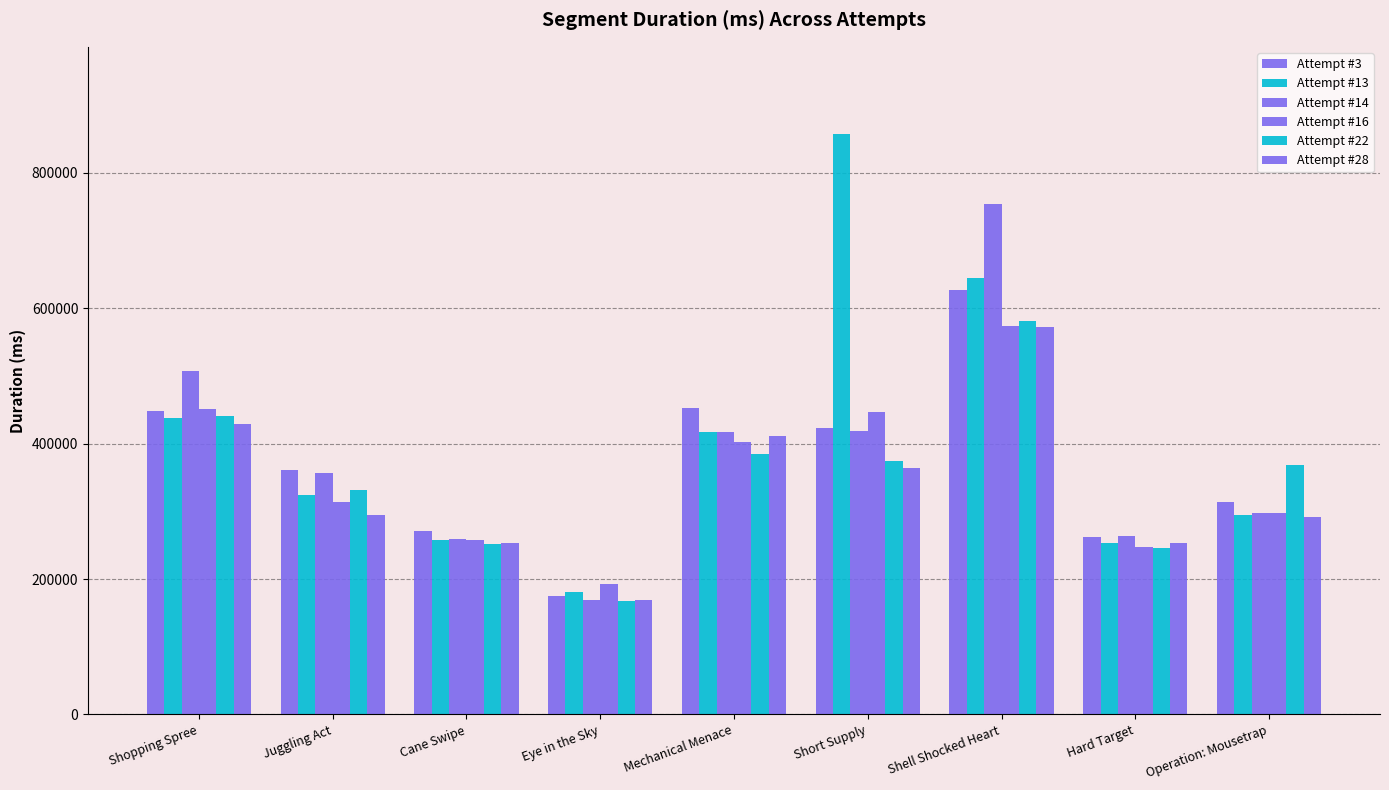

At Short Supply, list the series in order from smallest to largest.

Attempt #28, Attempt #22, Attempt #14, Attempt #3, Attempt #16, Attempt #13